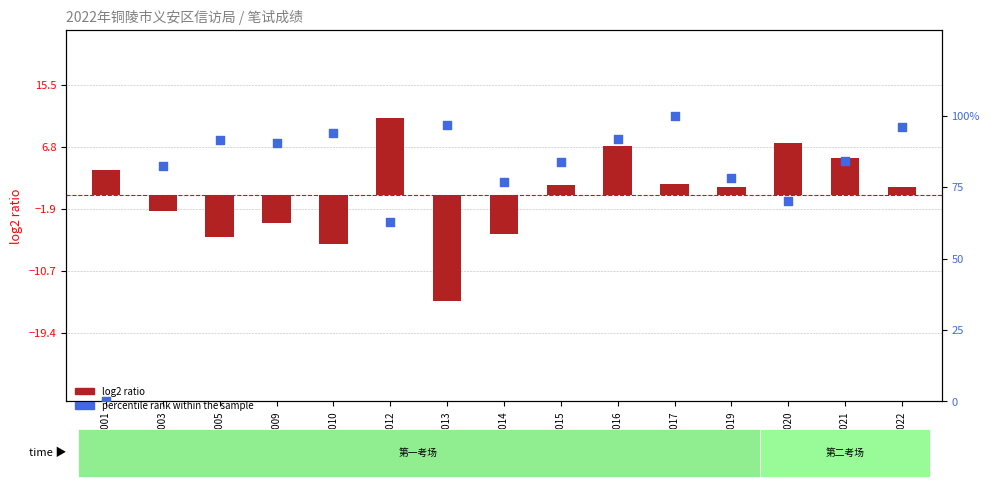

At how many categories does at least one series exceed 9?

14